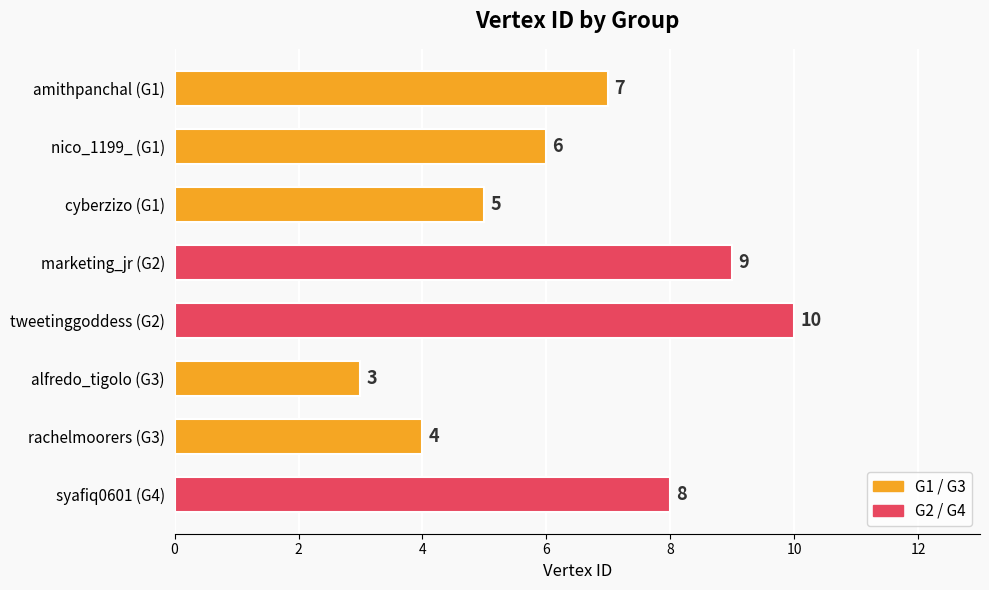

The value at syafiq0601 (G4) is 2. True or false?

False